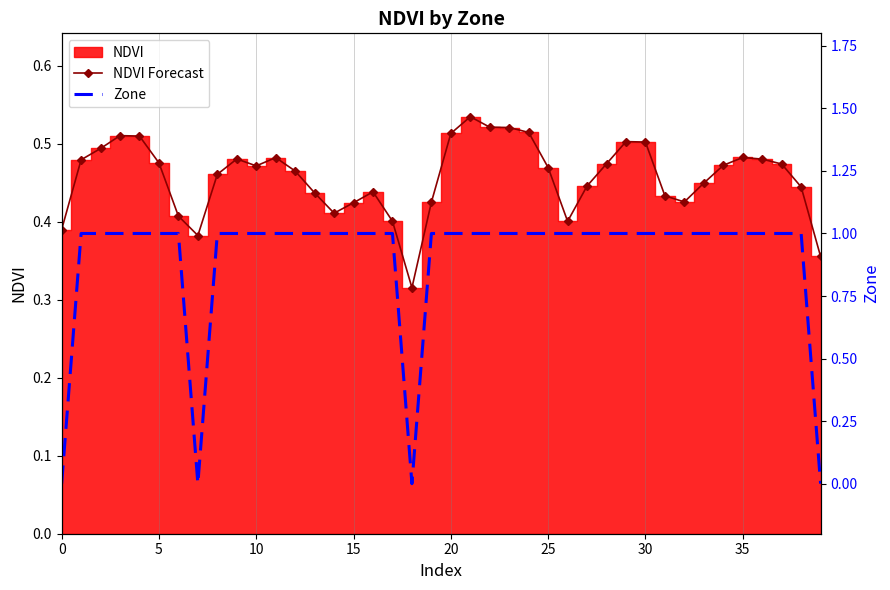

How many NDVI Forecast values are between 0 and 1?

40